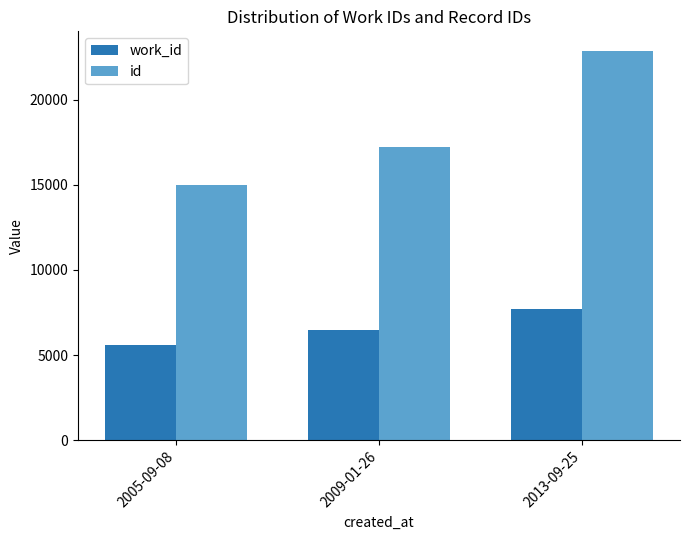

What is the lowest value of the id series?

14983